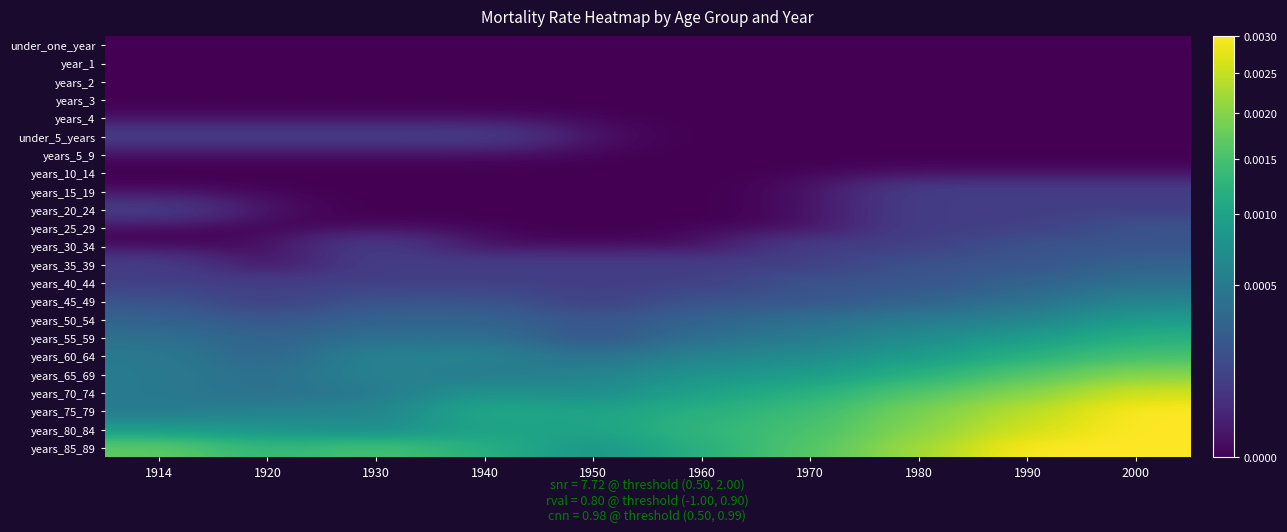

Reading left to right, what are all the values shown in this chart?

under_one_year: 1914=0.0	1920=0.0	1930=0.0	1940=0.0	1950=0.0	1960=0.0	1970=0.0	1980=0.0	1990=0.0	2000=0.0
year_1: 1914=0.0	1920=0.0	1930=0.0	1940=0.0	1950=0.0	1960=0.0	1970=0.0	1980=0.0	1990=0.0	2000=0.0
years_2: 1914=0.0	1920=0.0	1930=0.0	1940=0.0	1950=0.0	1960=0.0	1970=0.0	1980=0.0	1990=0.0	2000=0.0
years_3: 1914=0.0	1920=0.0	1930=0.0	1940=0.0	1950=0.0	1960=0.0	1970=0.0	1980=0.0	1990=0.0	2000=0.0
years_4: 1914=0.0	1920=0.0	1930=0.0	1940=0.0	1950=0.0	1960=0.0	1970=0.0	1980=0.0	1990=0.0	2000=0.0
under_5_years: 1914=0.0	1920=0.0	1930=0.0	1940=0.0	1950=0.0	1960=0.0	1970=0.0	1980=0.0	1990=0.0	2000=0.0
years_5_9: 1914=0.0	1920=0.0	1930=0.0	1940=0.0	1950=0.0	1960=0.0	1970=0.0	1980=0.0	1990=0.0	2000=0.0
years_10_14: 1914=0.0	1920=0.0	1930=0.0	1940=0.0	1950=0.0	1960=0.0	1970=0.0	1980=0.0	1990=0.0	2000=0.0
years_15_19: 1914=0.0	1920=0.0	1930=0.0	1940=0.0	1950=0.0	1960=0.0	1970=0.0	1980=0.0	1990=0.0	2000=0.0
years_20_24: 1914=0.0	1920=0.0	1930=0.0	1940=0.0	1950=0.0	1960=0.0	1970=0.0	1980=0.0	1990=0.0	2000=0.0
years_25_29: 1914=0.0	1920=0.0	1930=0.0	1940=0.0	1950=0.0	1960=0.0	1970=0.0	1980=0.0	1990=0.0	2000=0.0
years_30_34: 1914=0.0	1920=0.0	1930=0.0	1940=0.0	1950=0.0	1960=0.0	1970=0.0	1980=0.0	1990=0.0	2000=0.0
years_35_39: 1914=0.0	1920=0.0	1930=0.0	1940=0.0	1950=0.0	1960=0.0	1970=0.0	1980=0.0	1990=0.0	2000=0.0
years_40_44: 1914=0.0	1920=0.0	1930=0.0	1940=0.0	1950=0.0	1960=0.0	1970=0.0	1980=0.0	1990=0.0	2000=0.0
years_45_49: 1914=0.0	1920=0.0	1930=0.0	1940=0.0	1950=0.0	1960=0.0	1970=0.0	1980=0.0	1990=0.0	2000=0.0
years_50_54: 1914=0.0	1920=0.0	1930=0.0	1940=0.0	1950=0.0	1960=0.0	1970=0.0	1980=0.0	1990=0.0	2000=0.0
years_55_59: 1914=0.0	1920=0.0	1930=0.0	1940=0.0	1950=0.0	1960=0.0	1970=0.0	1980=0.0	1990=0.0	2000=0.0
years_60_64: 1914=0.0	1920=0.0	1930=0.0	1940=0.0	1950=0.0	1960=0.0	1970=0.0	1980=0.0	1990=0.0	2000=0.0
years_65_69: 1914=0.0	1920=0.0	1930=0.0	1940=0.0	1950=0.0	1960=0.0	1970=0.0	1980=0.0	1990=0.0	2000=0.0
years_70_74: 1914=0.0	1920=0.0	1930=0.0	1940=0.0	1950=0.0	1960=0.0	1970=0.0	1980=0.0	1990=0.0	2000=0.0
years_75_79: 1914=0.0	1920=0.0	1930=0.0	1940=0.0	1950=0.0	1960=0.0	1970=0.0	1980=0.0	1990=0.0	2000=0.0
years_80_84: 1914=0.0	1920=0.0	1930=0.0	1940=0.0	1950=0.0	1960=0.0	1970=0.0	1980=0.0	1990=0.0	2000=0.0
years_85_89: 1914=0.0	1920=0.0	1930=0.0	1940=0.0	1950=0.0	1960=0.0	1970=0.0	1980=0.0	1990=0.0	2000=0.0